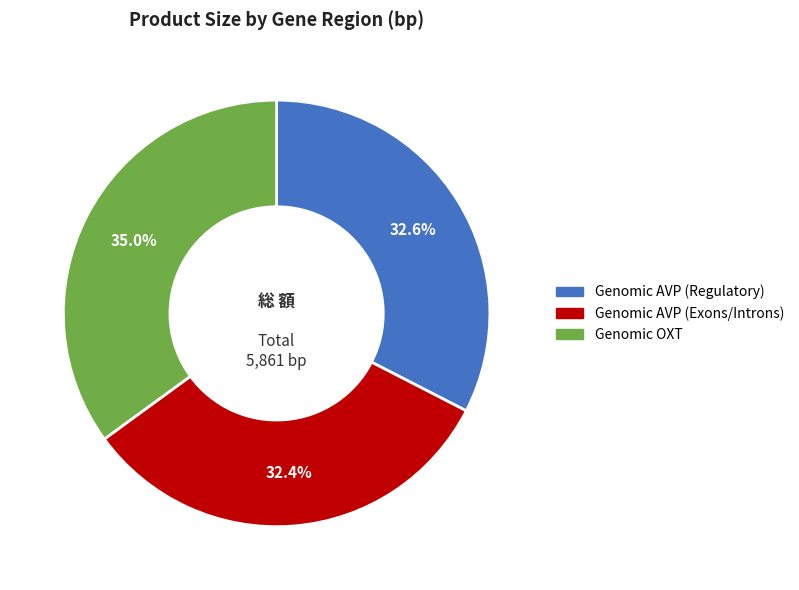

To the nearest percent, what is the difference between the largest and smallest slice percentages?

3%